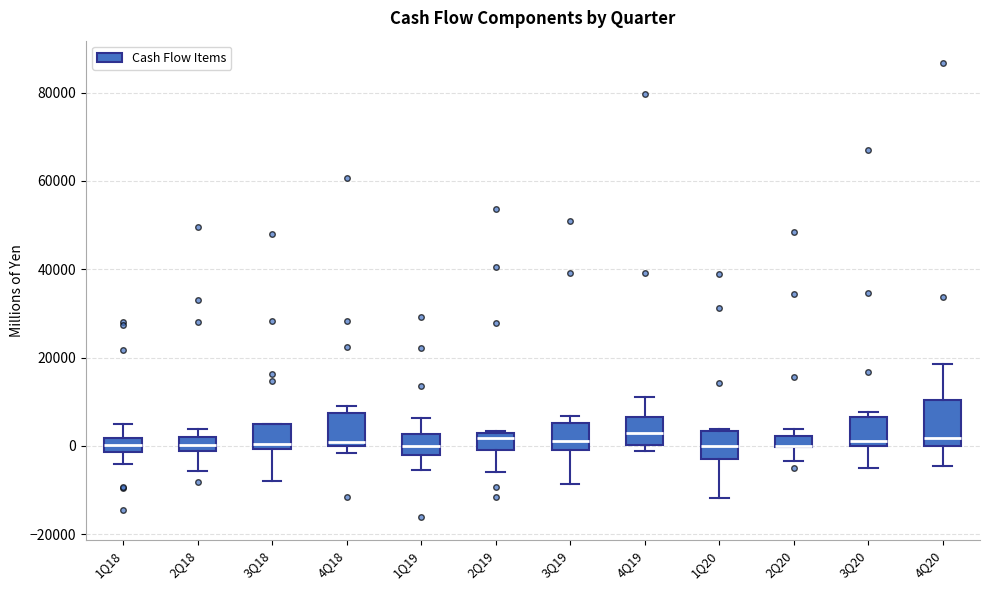

Comparing the boxes themselves (not the whiskers), which one is the tallest?

4Q20